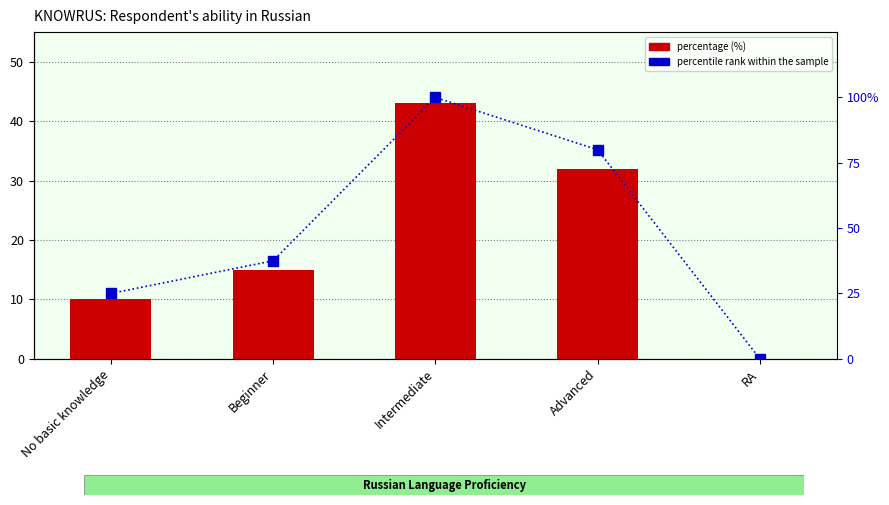

Which series has the largest total across all categories?

percentile rank within the sample